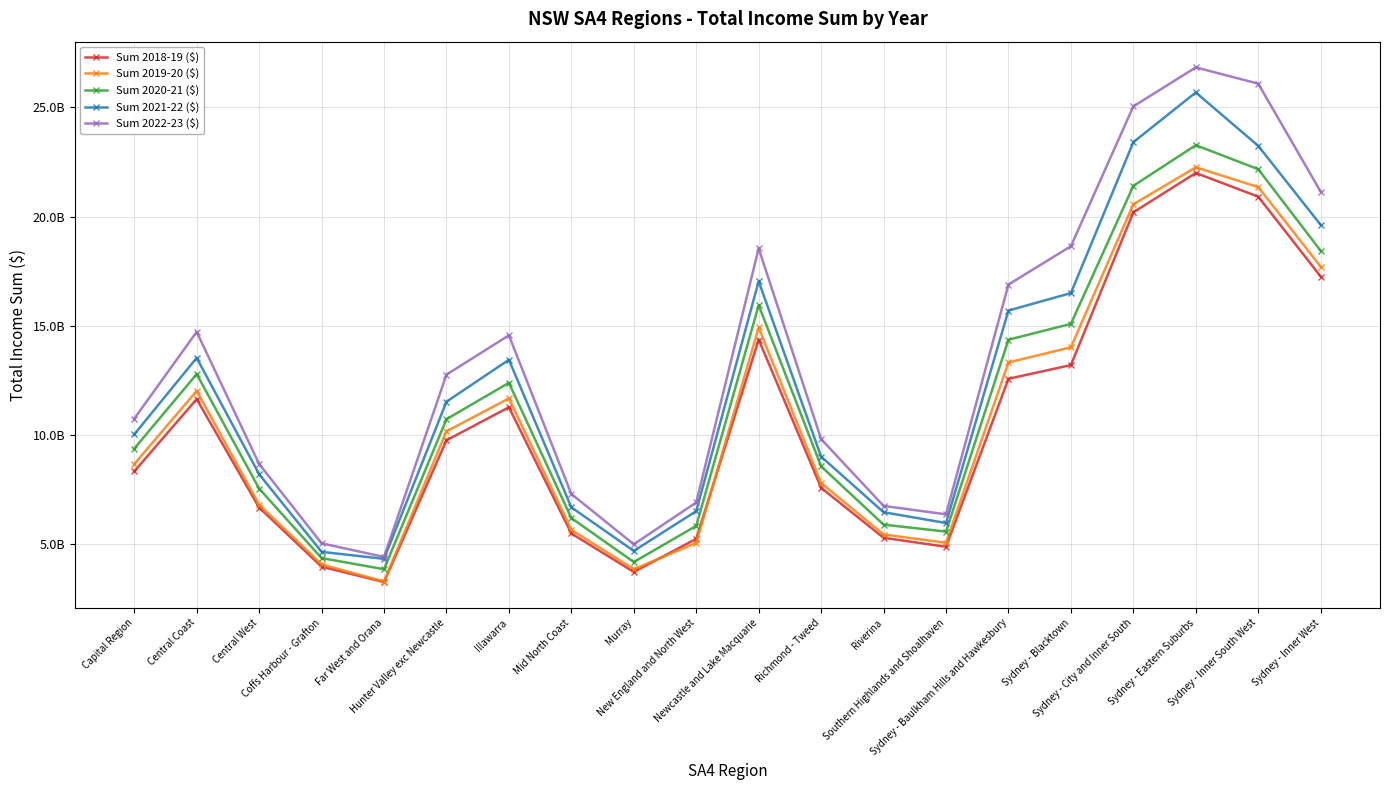

True or false: Sum 2022-23 ($) and Sum 2018-19 ($) cross at least once.

False